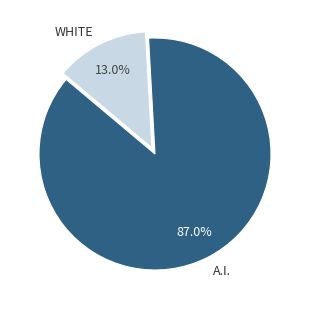

Which has a higher value, A.I. or WHITE?

A.I.